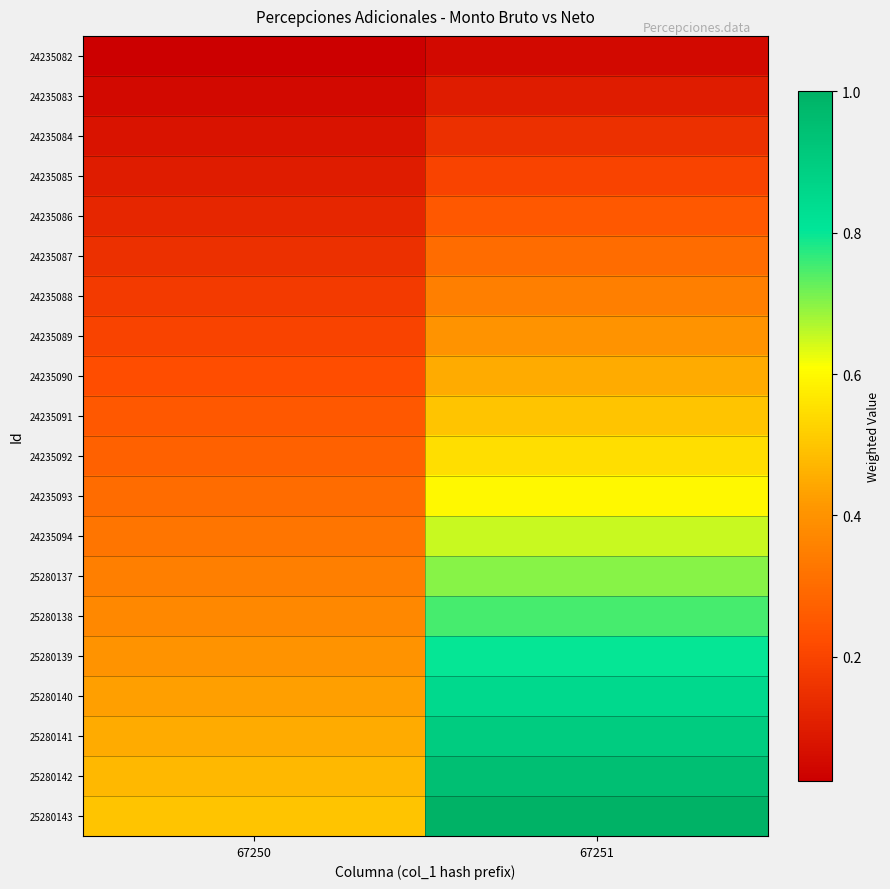

Reading left to right, list all the values displayed in this chart.

24235082: 67250=0.0	67251=0.1
24235083: 67250=0.1	67251=0.1
24235084: 67250=0.1	67251=0.1
24235085: 67250=0.1	67251=0.2
24235086: 67250=0.1	67251=0.2
24235087: 67250=0.1	67251=0.3
24235088: 67250=0.2	67251=0.3
24235089: 67250=0.2	67251=0.4
24235090: 67250=0.2	67251=0.5
24235091: 67250=0.2	67251=0.5
24235092: 67250=0.3	67251=0.6
24235093: 67250=0.3	67251=0.6
24235094: 67250=0.3	67251=0.7
25280137: 67250=0.3	67251=0.7
25280138: 67250=0.4	67251=0.8
25280139: 67250=0.4	67251=0.8
25280140: 67250=0.4	67251=0.8
25280141: 67250=0.5	67251=0.9
25280142: 67250=0.5	67251=0.9
25280143: 67250=0.5	67251=1.0